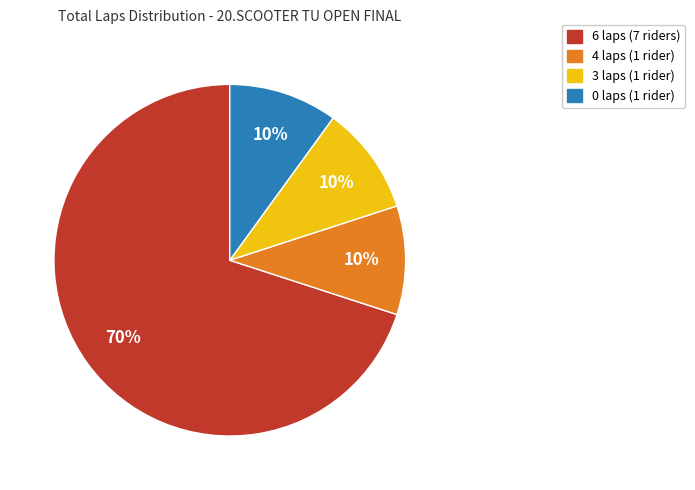

To the nearest percent, what is the difference between the largest and smallest slice percentages?

60%